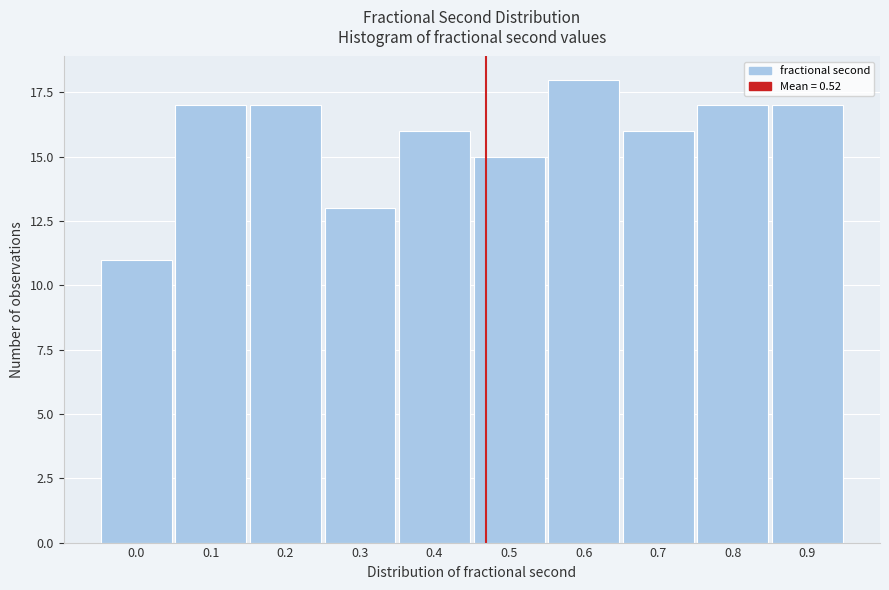

Reading left to right, list all the values displayed in this chart.

0.0=11	0.1=17	0.2=17	0.3=13	0.4=16	0.5=15	0.6=18	0.7=16	0.8=17	0.9=17